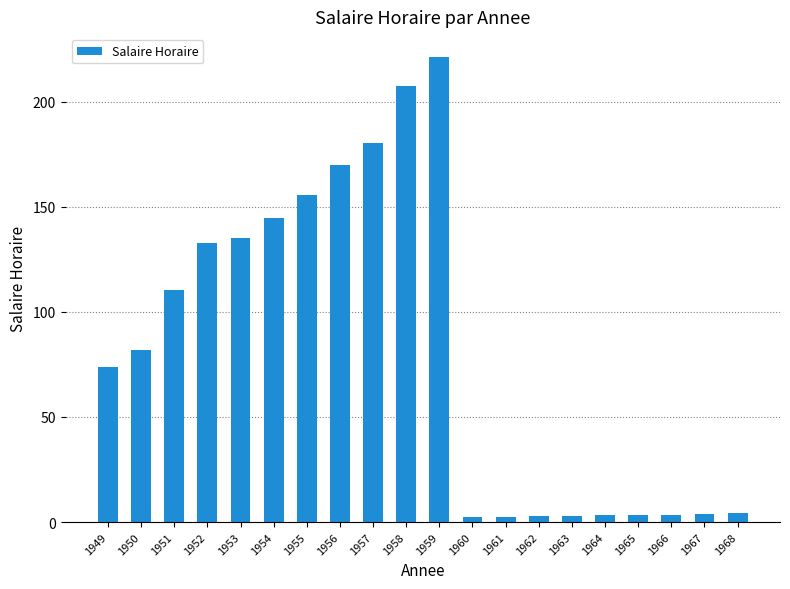

Read the value at 1956.

170.0